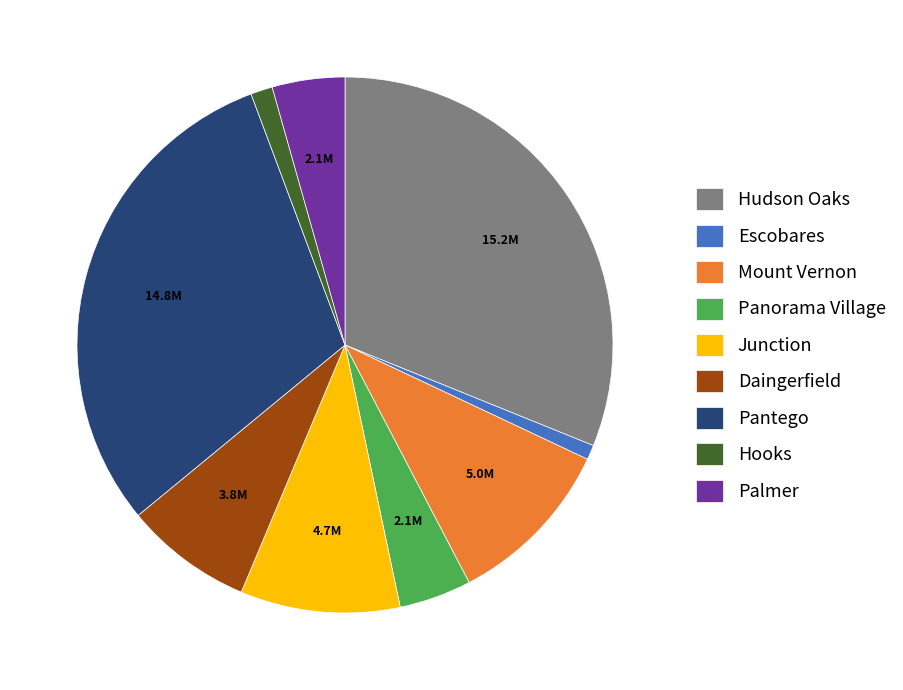

What is the largest slice in the pie chart?

Hudson Oaks